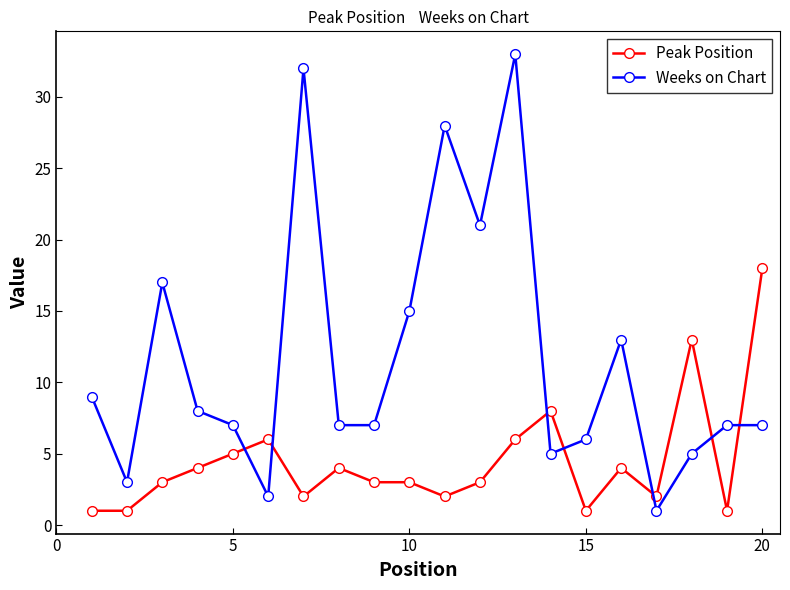

What is the difference between the maximum and minimum values in the Peak Position series?

17